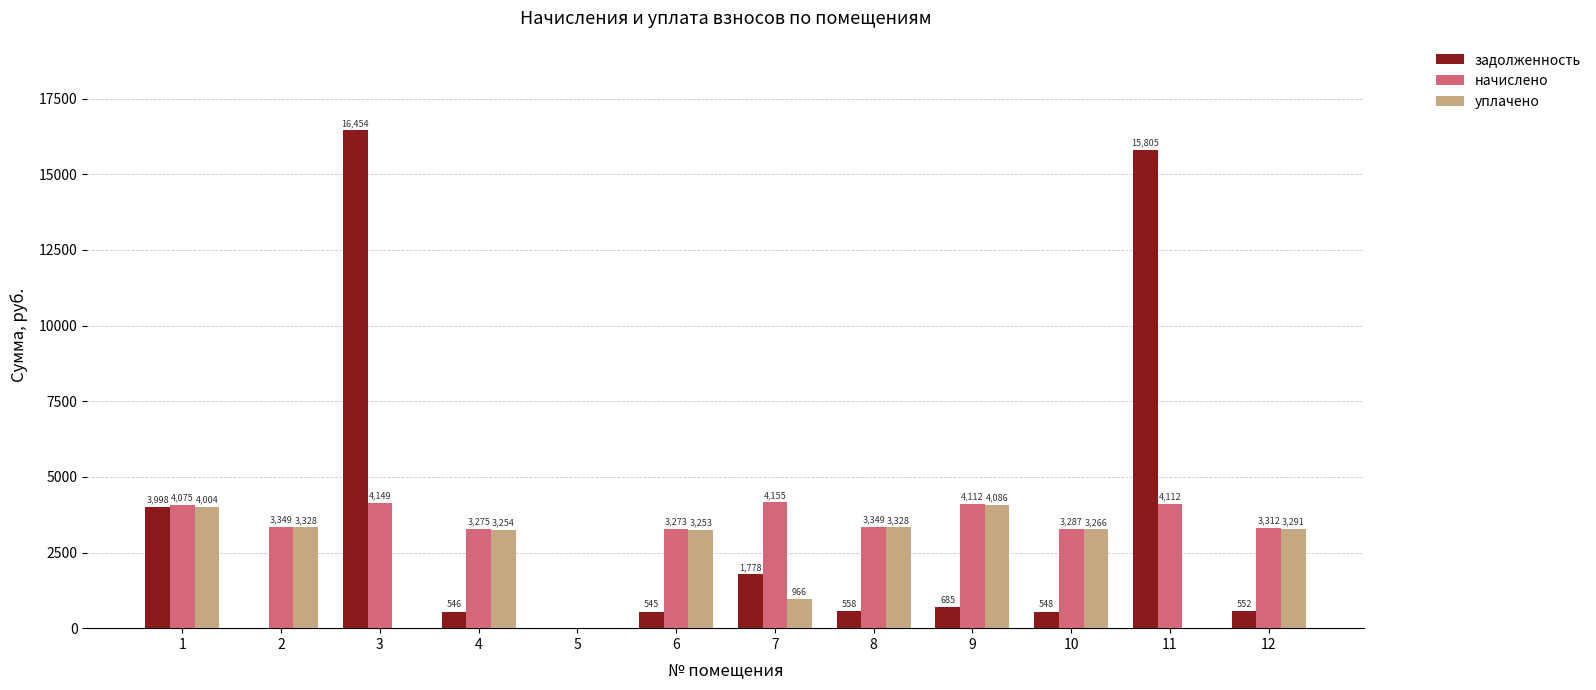

What are all the series names shown in the legend?

задолженность, начислено, уплачено